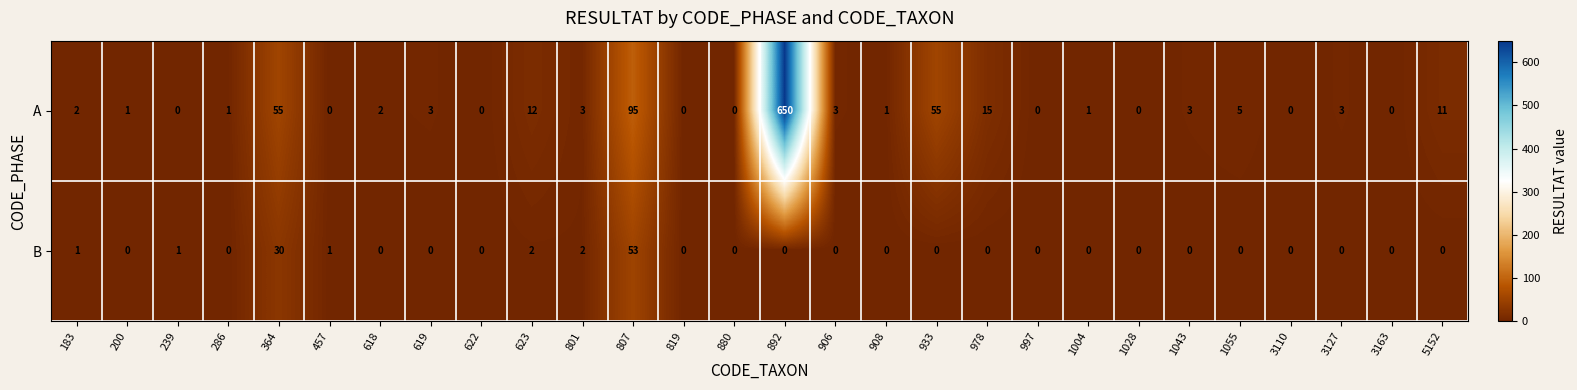

What is the average value of the B series?

3